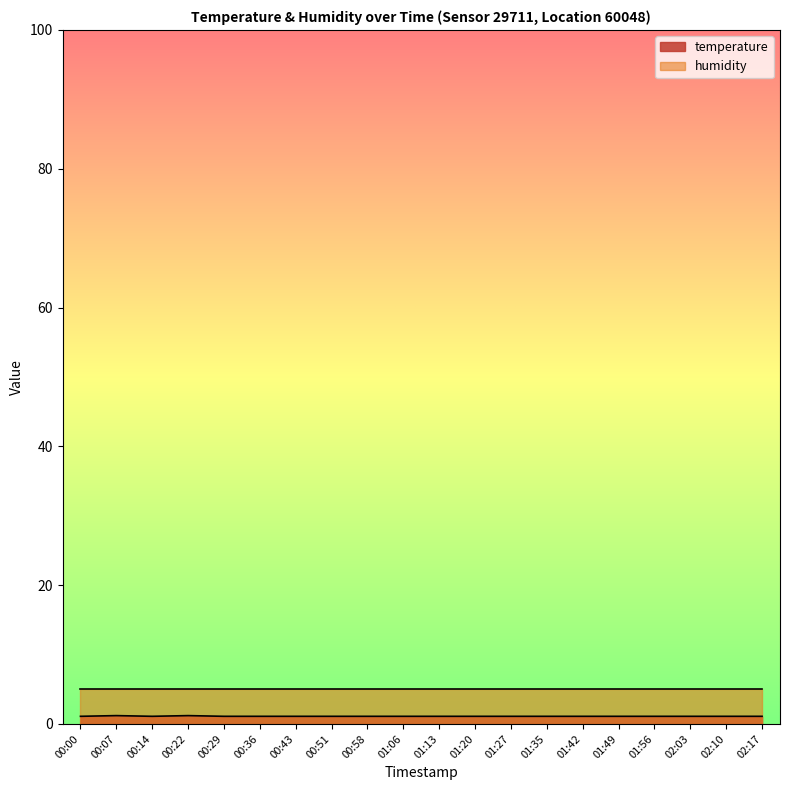

Which category has the lowest value across all series?

00:00